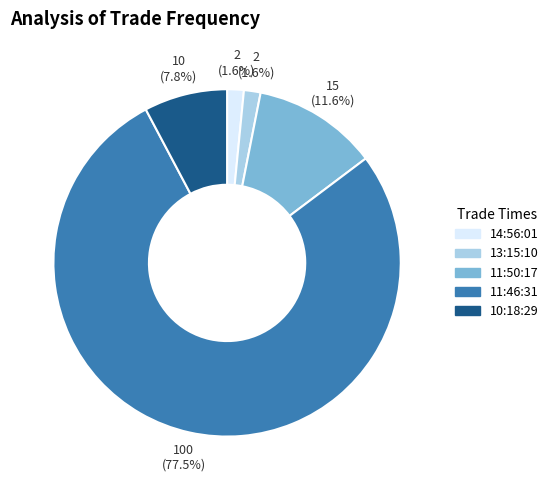

Is there a majority slice in this chart?

Yes